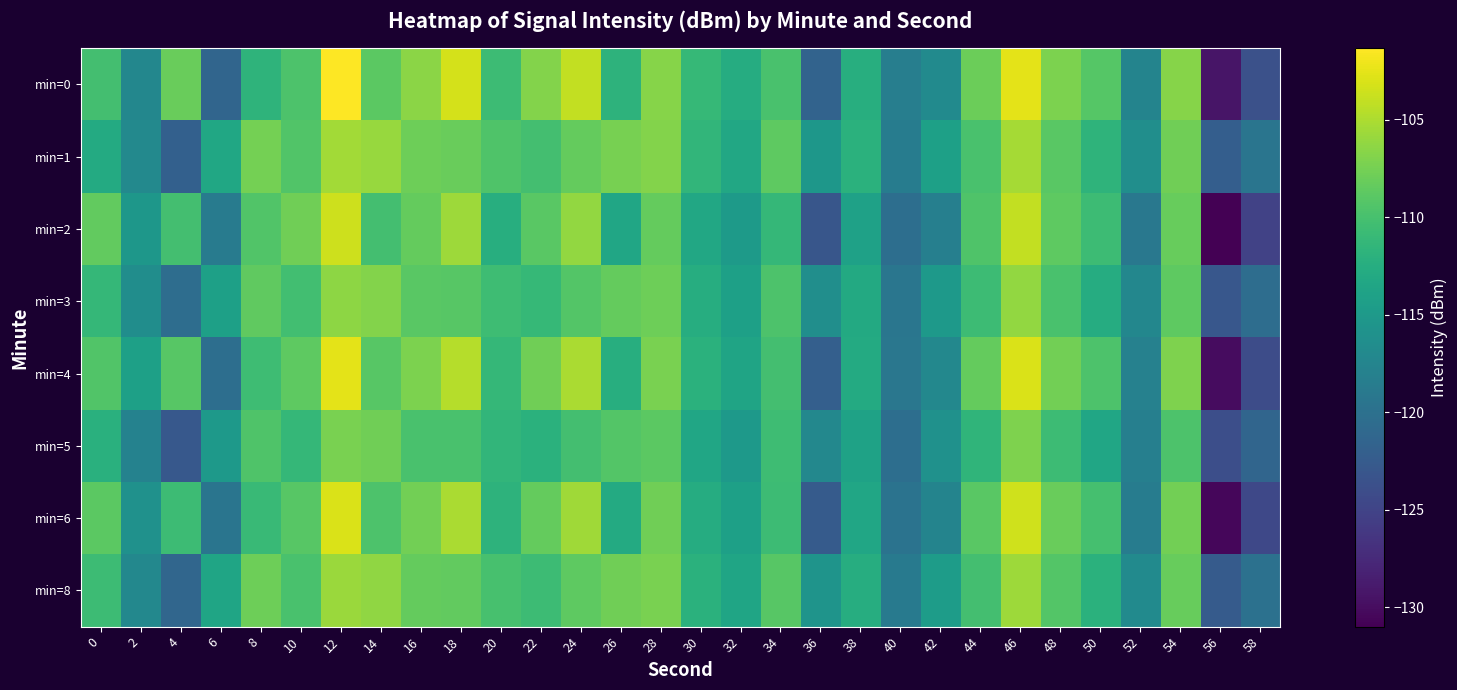

Reading left to right, what are all the values shown in this chart?

min=0: 0=-110.3	2=-117.3	4=-108.2	6=-121.4	8=-111.8	10=-109.6	12=-101.3	14=-108.8	16=-106.5	18=-103.2	20=-110.7	22=-106.8	24=-104.0	26=-111.8	28=-106.7	30=-111.1	32=-112.6	34=-109.8	36=-121.5	38=-112.4	40=-118.3	42=-116.8	44=-108.0	46=-102.6	48=-107.2	50=-109.2	52=-117.6	54=-106.7	56=-129.3	58=-123.7
min=1: 0=-112.8	2=-117.0	4=-121.9	6=-113.3	8=-107.5	10=-109.4	12=-105.4	14=-105.9	16=-107.9	18=-108.1	20=-109.5	22=-110.2	24=-108.3	26=-107.4	28=-106.9	30=-111.5	32=-113.2	34=-108.7	36=-115.3	38=-112.1	40=-118.5	42=-114.2	44=-109.8	46=-105.3	48=-108.9	50=-111.7	52=-116.4	54=-107.8	56=-122.1	58=-119.5
min=2: 0=-108.5	2=-115.3	4=-110.2	6=-118.7	8=-109.4	10=-107.8	12=-103.6	14=-110.2	16=-108.3	18=-105.7	20=-112.4	22=-108.9	24=-106.2	26=-113.5	28=-108.4	30=-113.2	32=-114.8	34=-111.3	36=-123.1	38=-114.0	40=-120.3	42=-118.2	44=-109.5	46=-104.1	48=-108.7	50=-110.7	52=-119.1	54=-108.2	56=-131.0	58=-125.2
min=3: 0=-111.3	2=-116.5	4=-120.4	6=-114.2	8=-108.6	10=-110.3	12=-106.4	14=-106.9	16=-108.9	18=-109.0	20=-110.6	22=-111.1	24=-109.3	26=-108.4	28=-107.9	30=-112.5	32=-114.1	34=-109.6	36=-116.3	38=-113.0	40=-119.4	42=-115.1	44=-110.7	46=-106.2	48=-109.8	50=-112.6	52=-117.3	54=-108.7	56=-123.0	58=-120.4
min=4: 0=-109.4	2=-114.2	4=-109.1	6=-120.3	8=-110.5	10=-108.7	12=-102.5	14=-109.1	16=-107.2	18=-104.6	20=-111.3	22=-107.8	24=-105.1	26=-112.4	28=-107.3	30=-112.1	32=-113.7	34=-110.2	36=-122.0	38=-112.9	40=-119.2	42=-117.1	44=-108.4	46=-103.0	48=-107.6	50=-109.6	52=-118.0	54=-107.1	56=-130.0	58=-124.1
min=5: 0=-112.2	2=-117.9	4=-122.8	6=-115.1	8=-109.5	10=-111.2	12=-107.3	14=-107.8	16=-109.8	18=-109.9	20=-111.5	22=-112.0	24=-110.2	26=-109.3	28=-108.8	30=-113.4	32=-115.0	34=-110.5	36=-117.2	38=-113.9	40=-120.3	42=-116.0	44=-111.6	46=-107.1	48=-110.7	50=-113.5	52=-118.2	54=-109.6	56=-123.9	58=-121.3
min=6: 0=-108.8	2=-116.0	4=-110.7	6=-119.5	8=-110.9	10=-109.1	12=-103.0	14=-109.6	16=-107.7	18=-105.1	20=-111.8	22=-108.3	24=-105.6	26=-112.9	28=-107.8	30=-112.6	32=-114.2	34=-110.7	36=-122.5	38=-113.4	40=-119.7	42=-117.6	44=-108.9	46=-103.5	48=-108.1	50=-110.1	52=-118.5	54=-107.6	56=-130.5	58=-124.6
min=8: 0=-110.7	2=-117.1	4=-121.2	6=-113.6	8=-107.9	10=-109.8	12=-105.8	14=-106.3	16=-108.3	18=-108.5	20=-110.0	22=-110.7	24=-108.7	26=-107.8	28=-107.3	30=-112.0	32=-113.6	34=-109.1	36=-115.7	38=-112.5	40=-118.9	42=-114.6	44=-110.2	46=-105.7	48=-109.3	50=-112.1	52=-116.8	54=-108.2	56=-122.5	58=-119.9